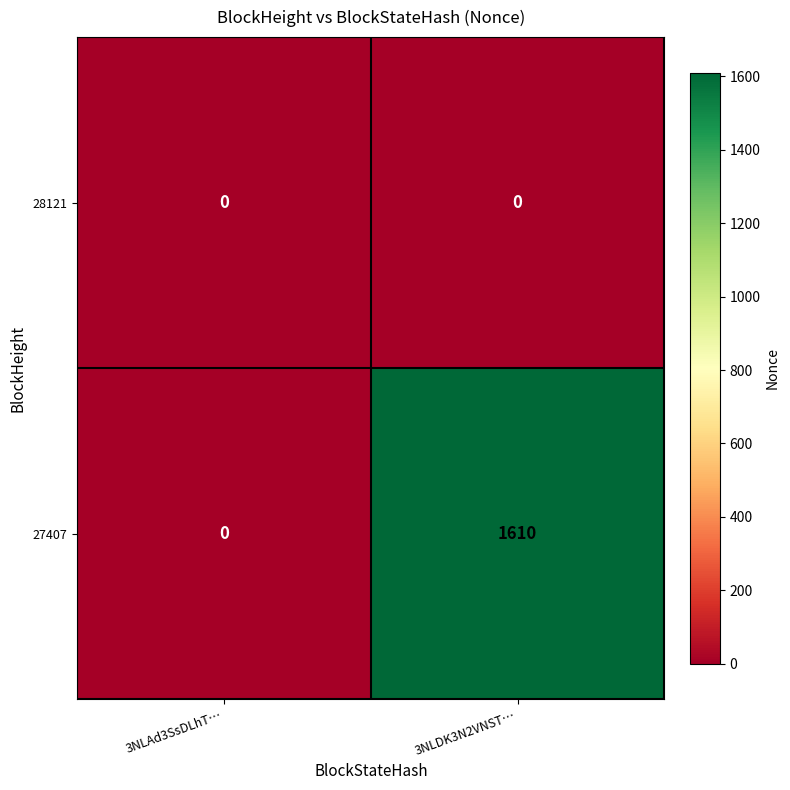

List the series in order of their peak value, lowest first.

28121, 27407